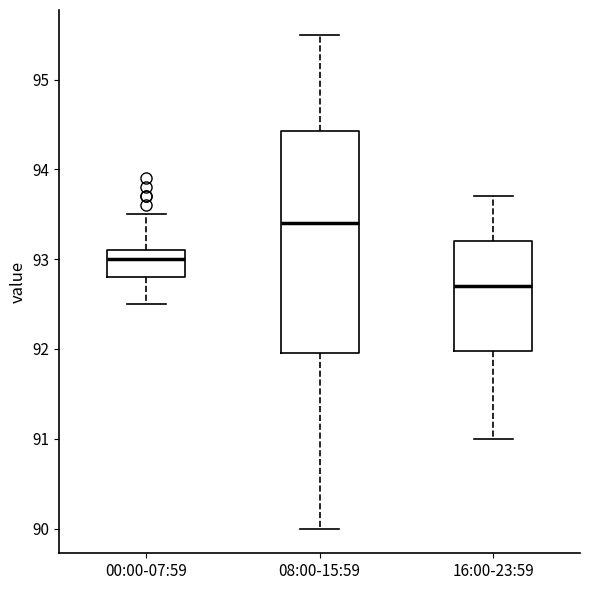

Which box's median line is the lowest?

16:00-23:59